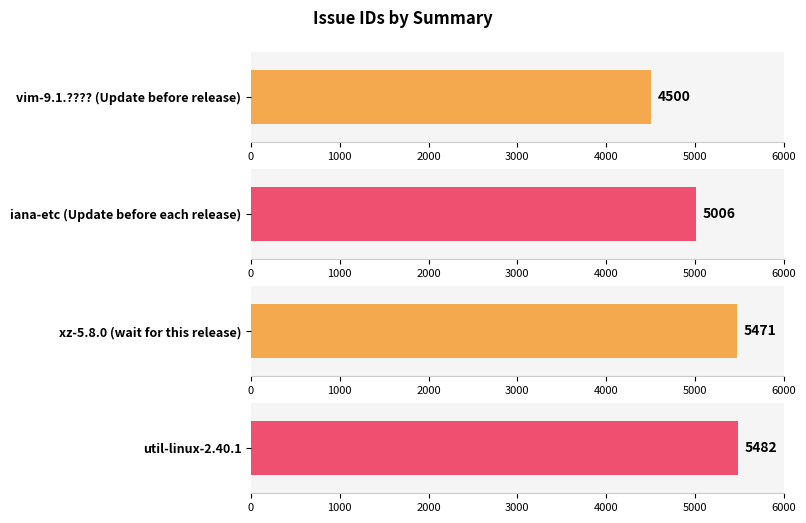

Where does the data first go above 5471?

util-linux-2.40.1